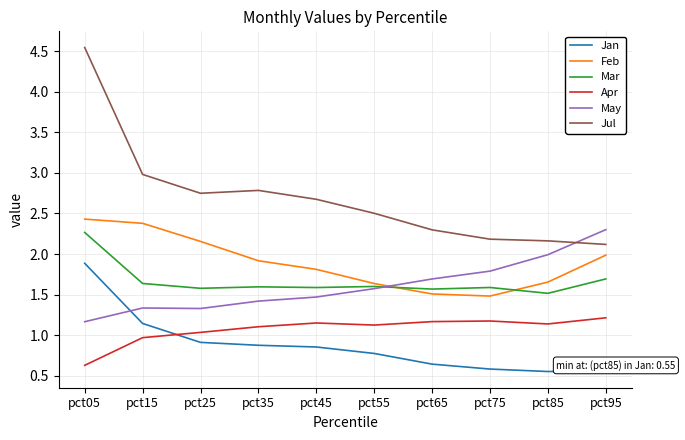

The Mar series shows 0.7 at pct25. True or false?

False